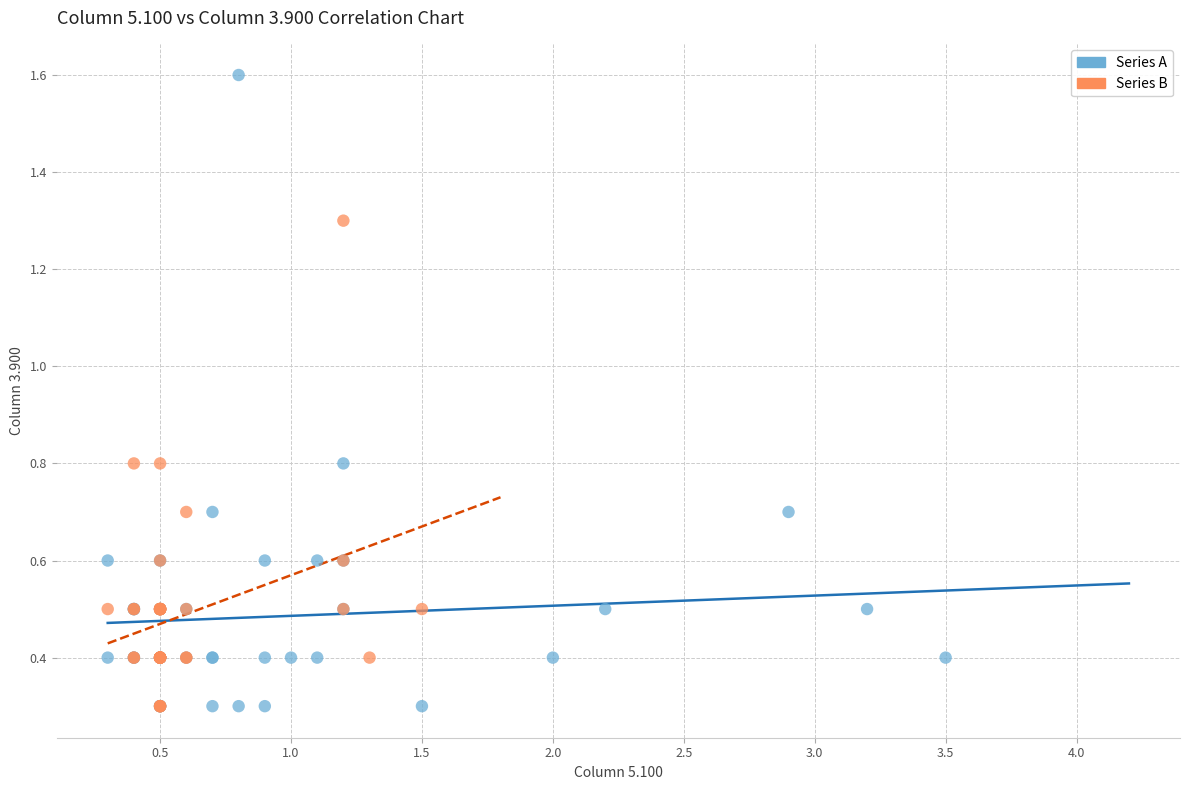

Which series has the widest spread of Y values?

Series A